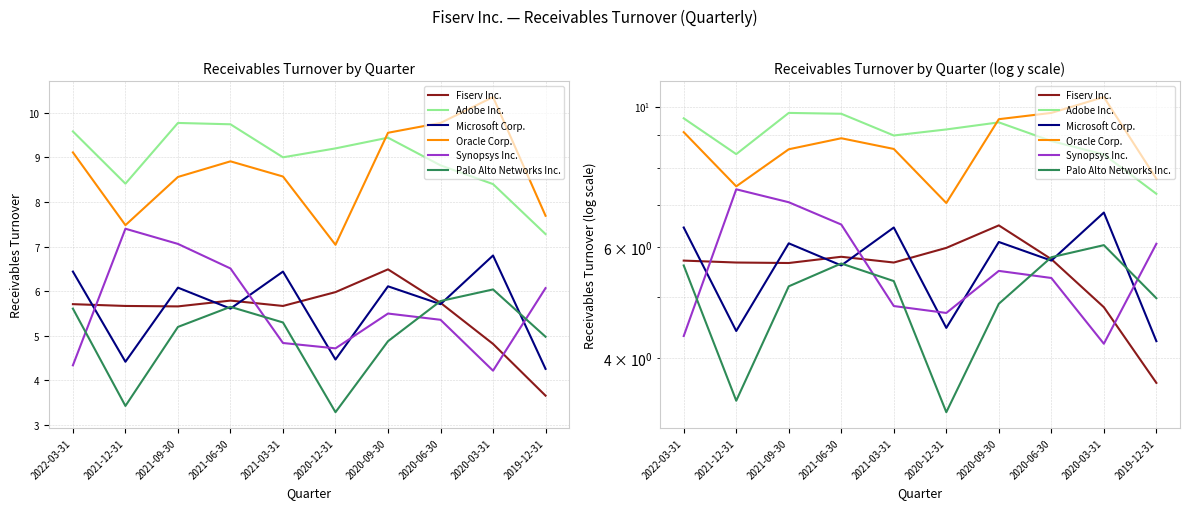

What is the label of the 4th point from the left?

2021-06-30